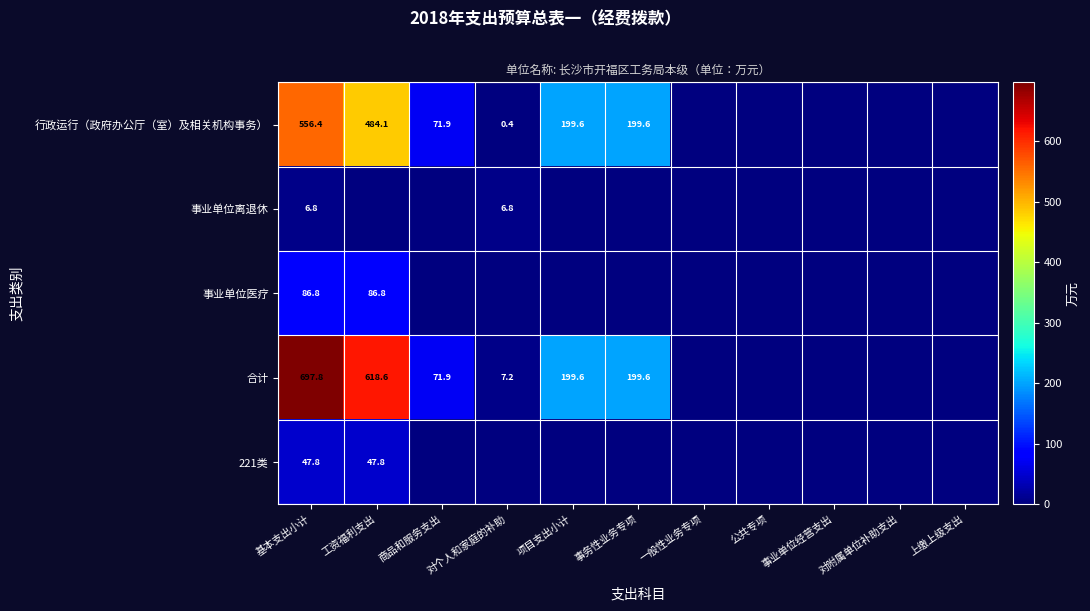

The 行政运行（政府办公厅（室）及相关机构事务） series shows 71.9 at 商品和服务支出. True or false?

True